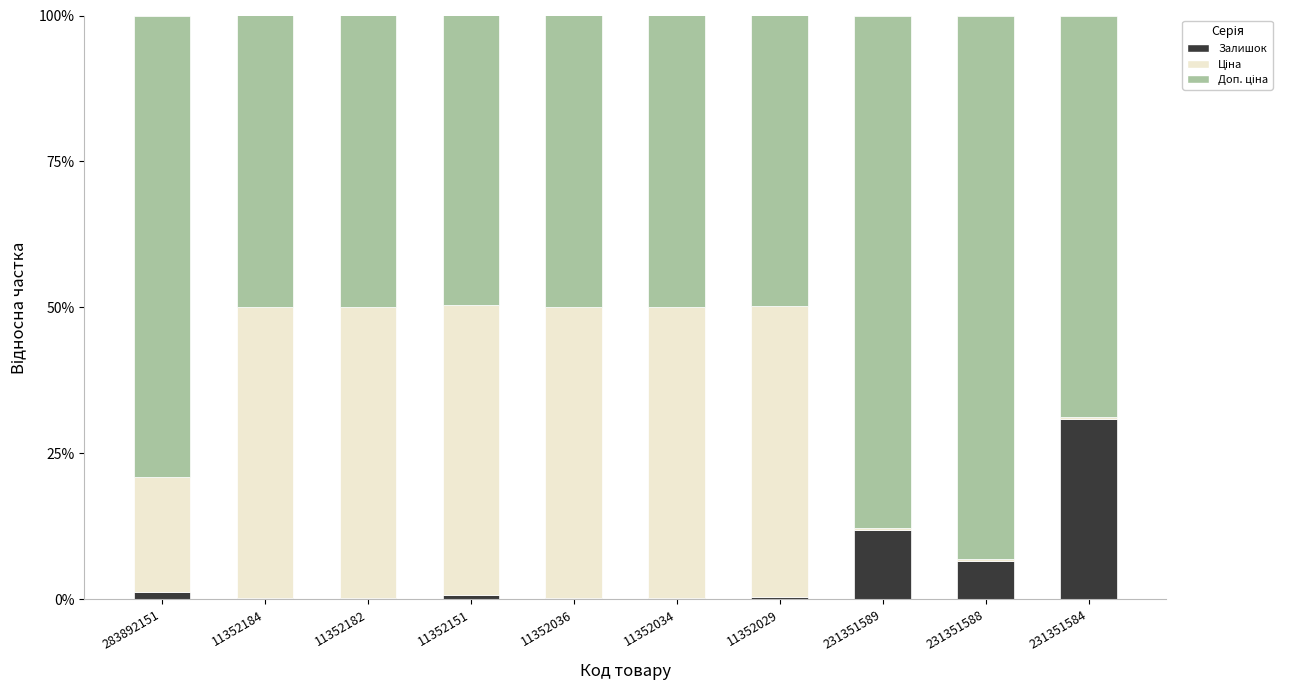

True or false: Залишок has a value of 0.3 at 11352034.

True